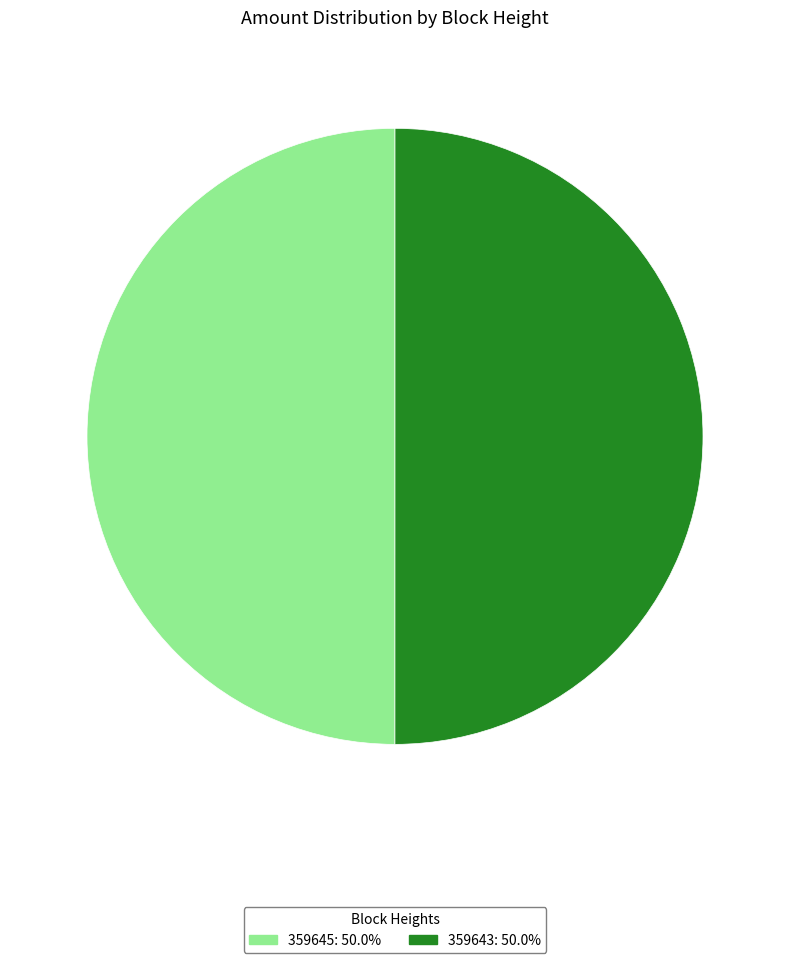

What is the ratio of the value at 359645 to the value at 359643?

1.0